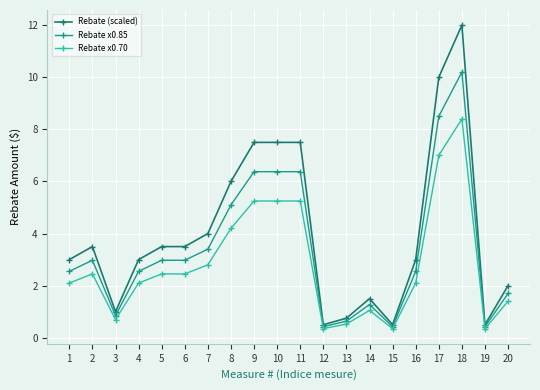

What is the difference between the highest and lowest values at 18?

3.6